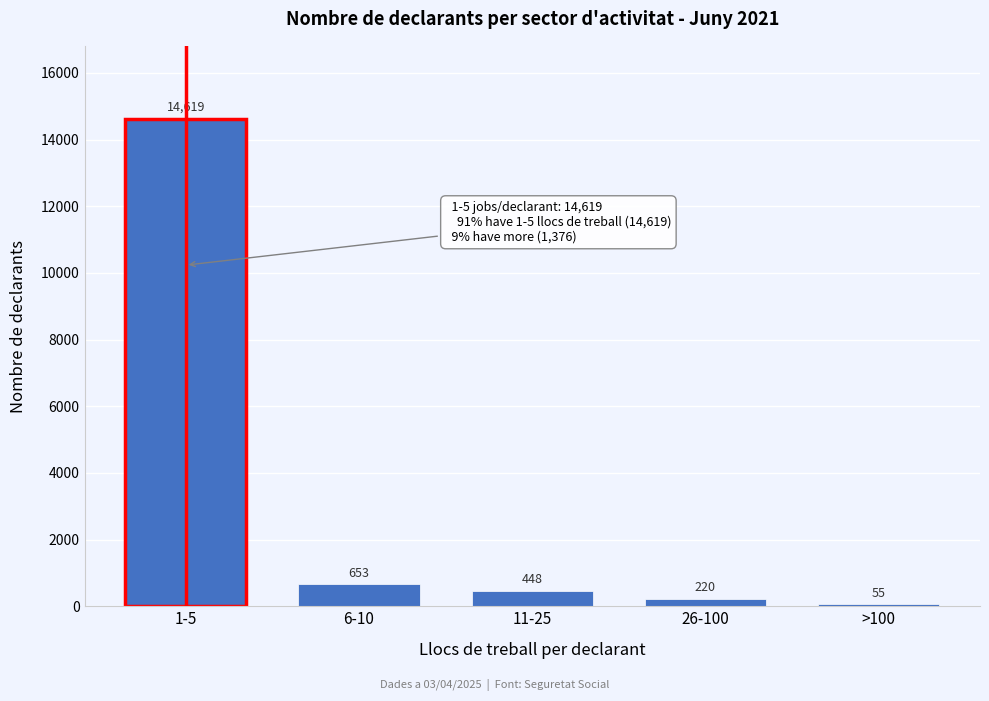

Reading left to right, transcribe all the data shown in this chart.

1-5=14619	6-10=653	11-25=448	26-100=220	>100=55